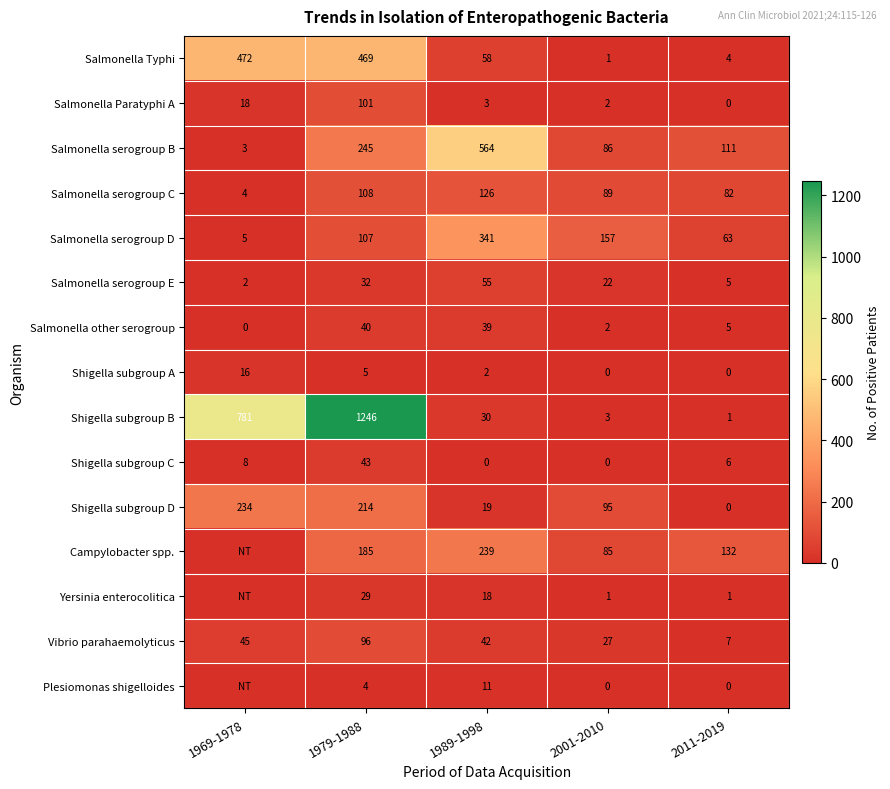

True or false: Salmonella Typhi has a value of 654 at 1969-1978.

False